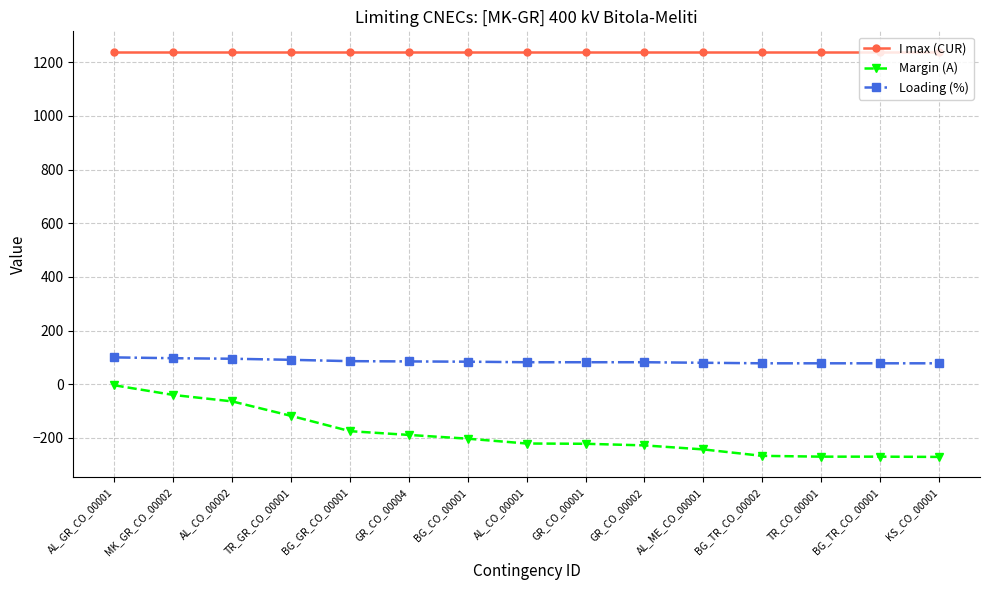

True or false: I max (CUR) and Loading (%) cross at least once.

False